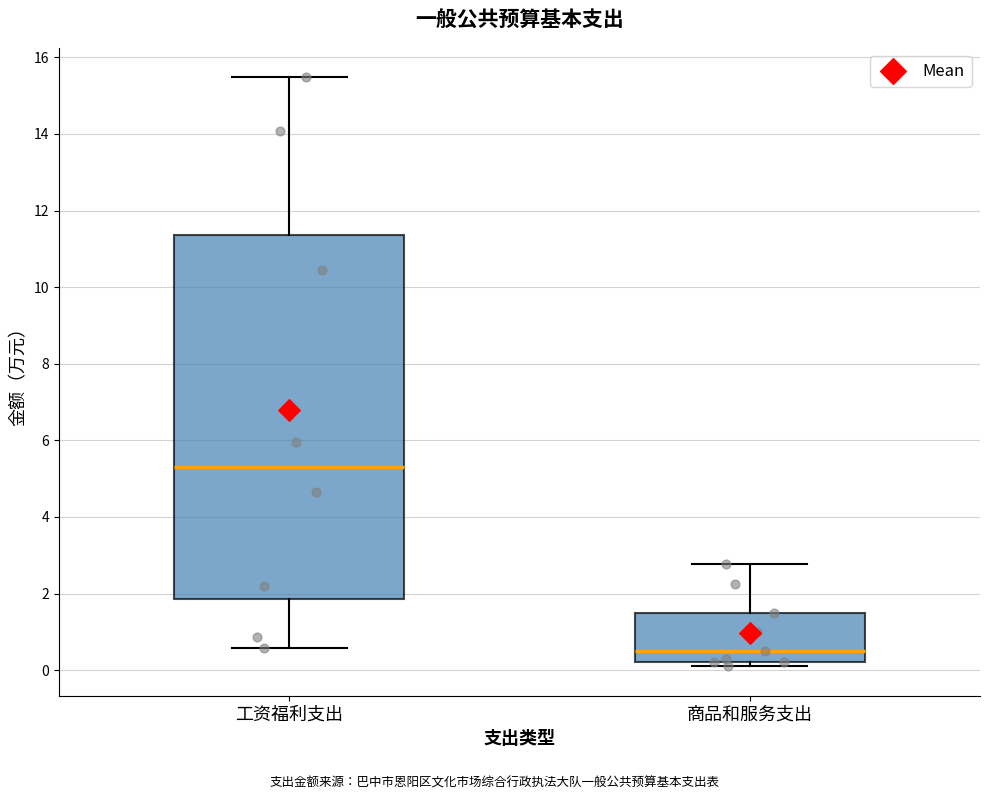

Reading left to right, read every box against the y-axis: the position of its median line, the range the box covers, and the ends of its whiskers. The values are not printed on the chart, so give them approximately, as read against the axis.

工资福利支出: median 5.4, box 1.8 to 11.4, whiskers 0.6 to 15.4
商品和服务支出: median 0.6, box 0.2 to 1.6, whiskers 0.2 (just below the box's lower edge) to 2.8